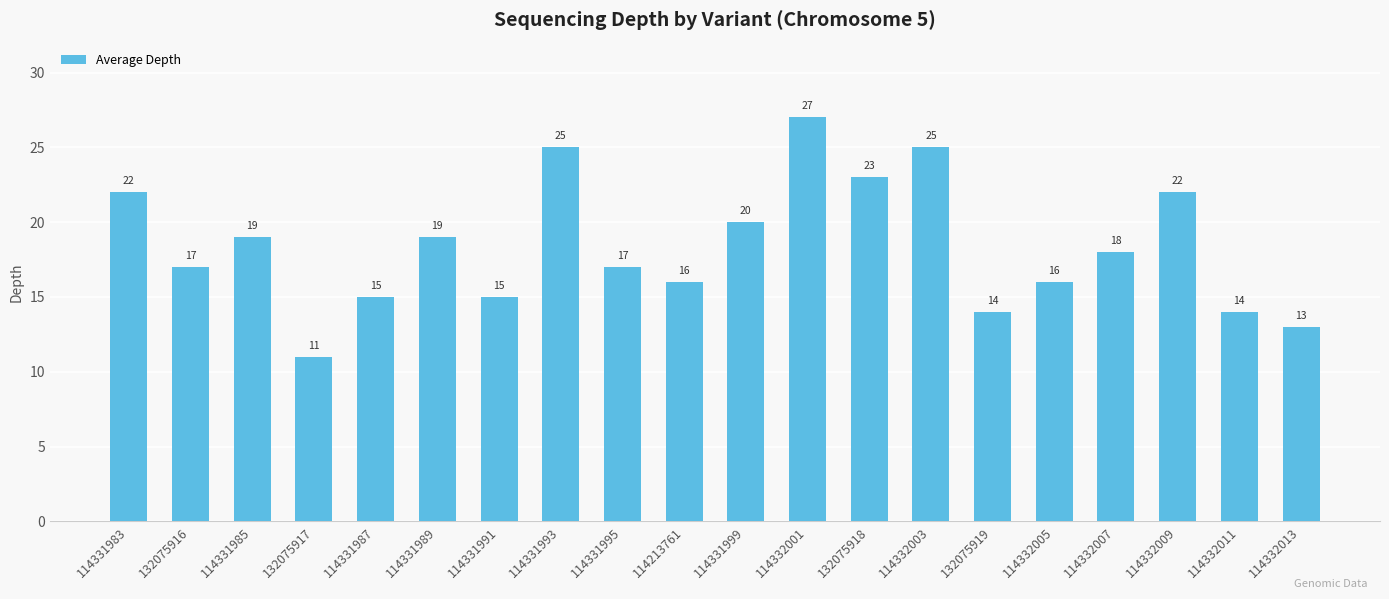

Is it true that the value at 114331987 is 9?

False